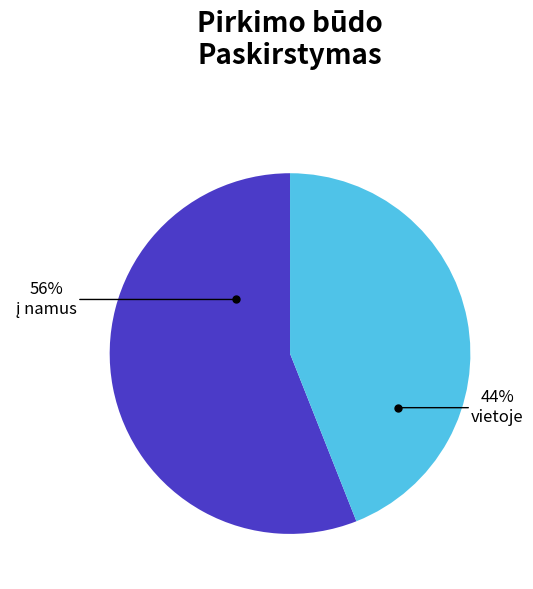

Is there any slice that represents more than half of the pie?

Yes